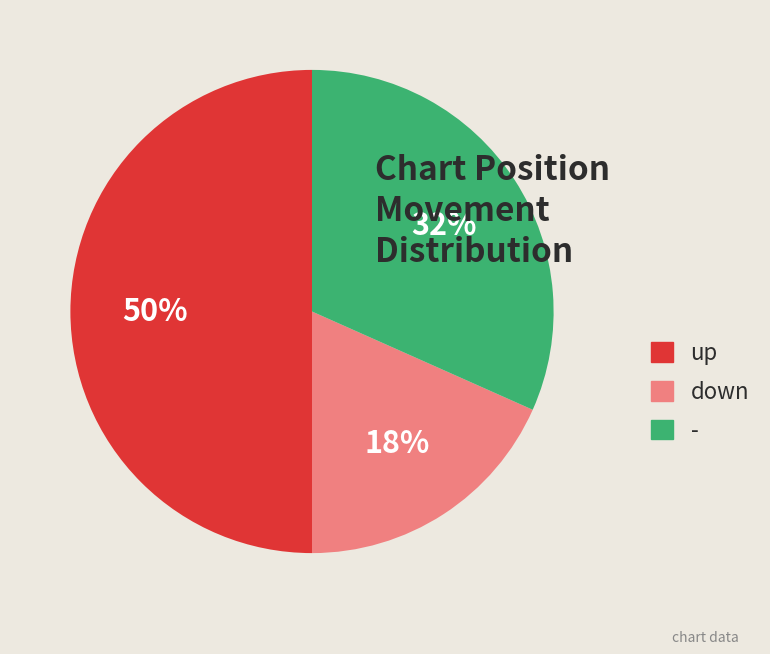

Is down the majority of the pie?

No